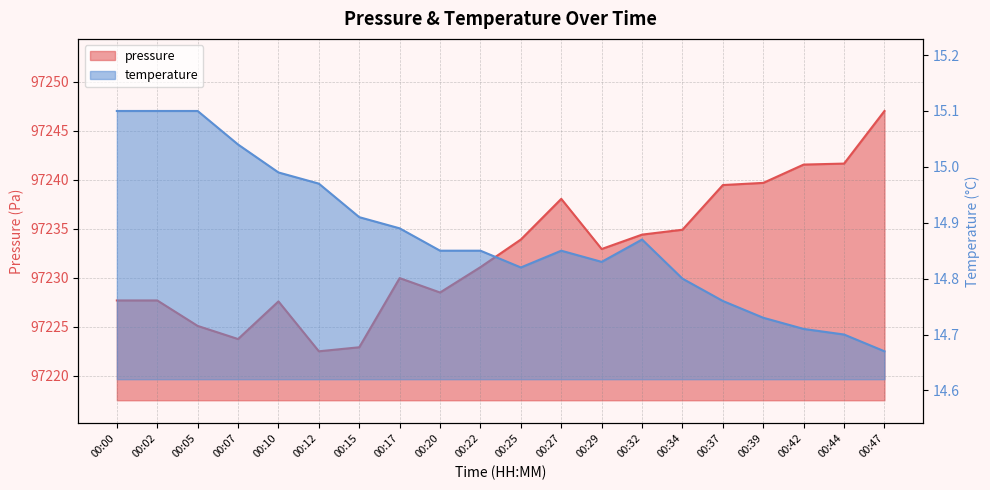

True or false: temperature has more than 2 interior local peaks.

False